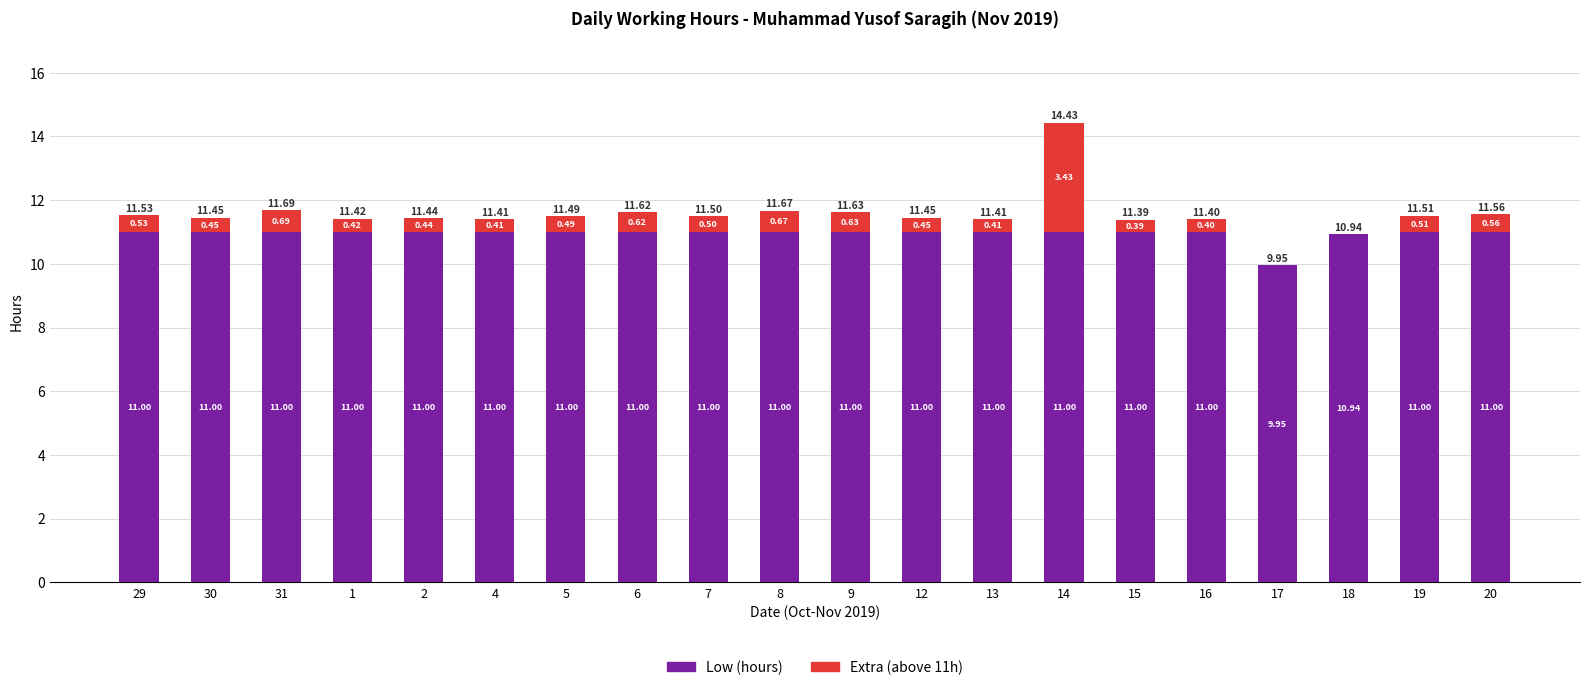

What is the sum of the Low (hours) values at 1 and 6?

22.0